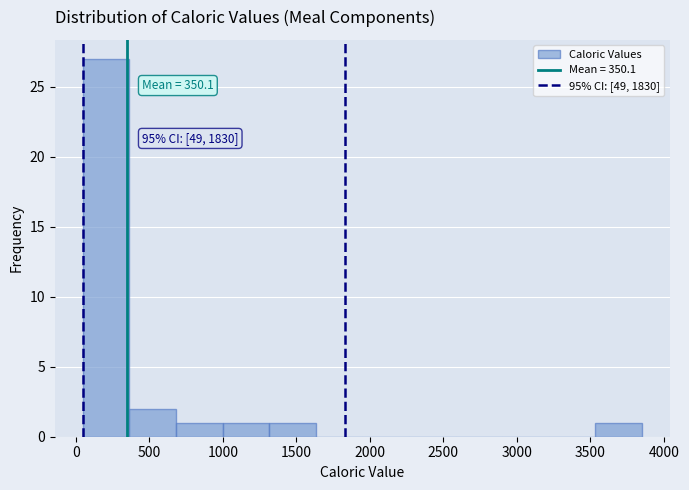

Over which range of the x-axis is the bar tallest?

50 to 350